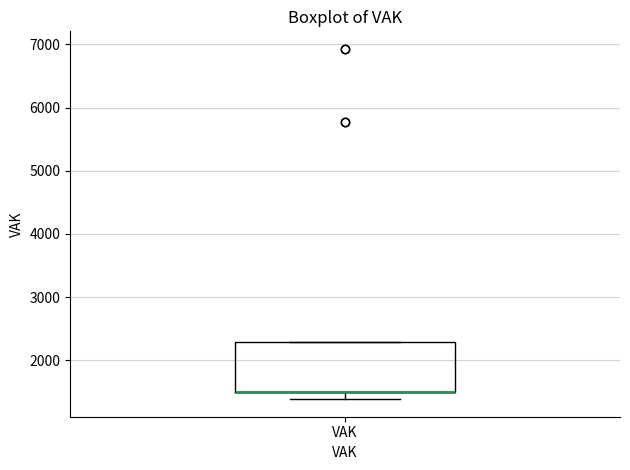

Read this box plot against the y-axis: the position of the median line, the range covered by the box, and the ends of both whiskers. The values are not printed on the chart, so give them approximately, as read against the axis.

median 1500 (drawn on the box's lower edge), box 1500 to 2300, whiskers 1400 to 2300